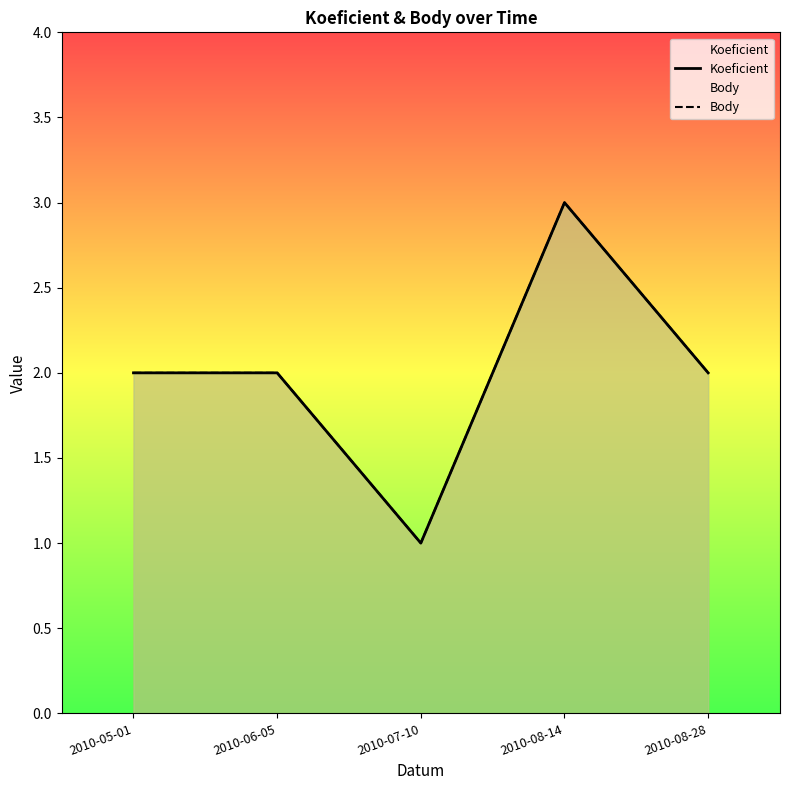

Where does the Body series first go above 2?

2010-08-14